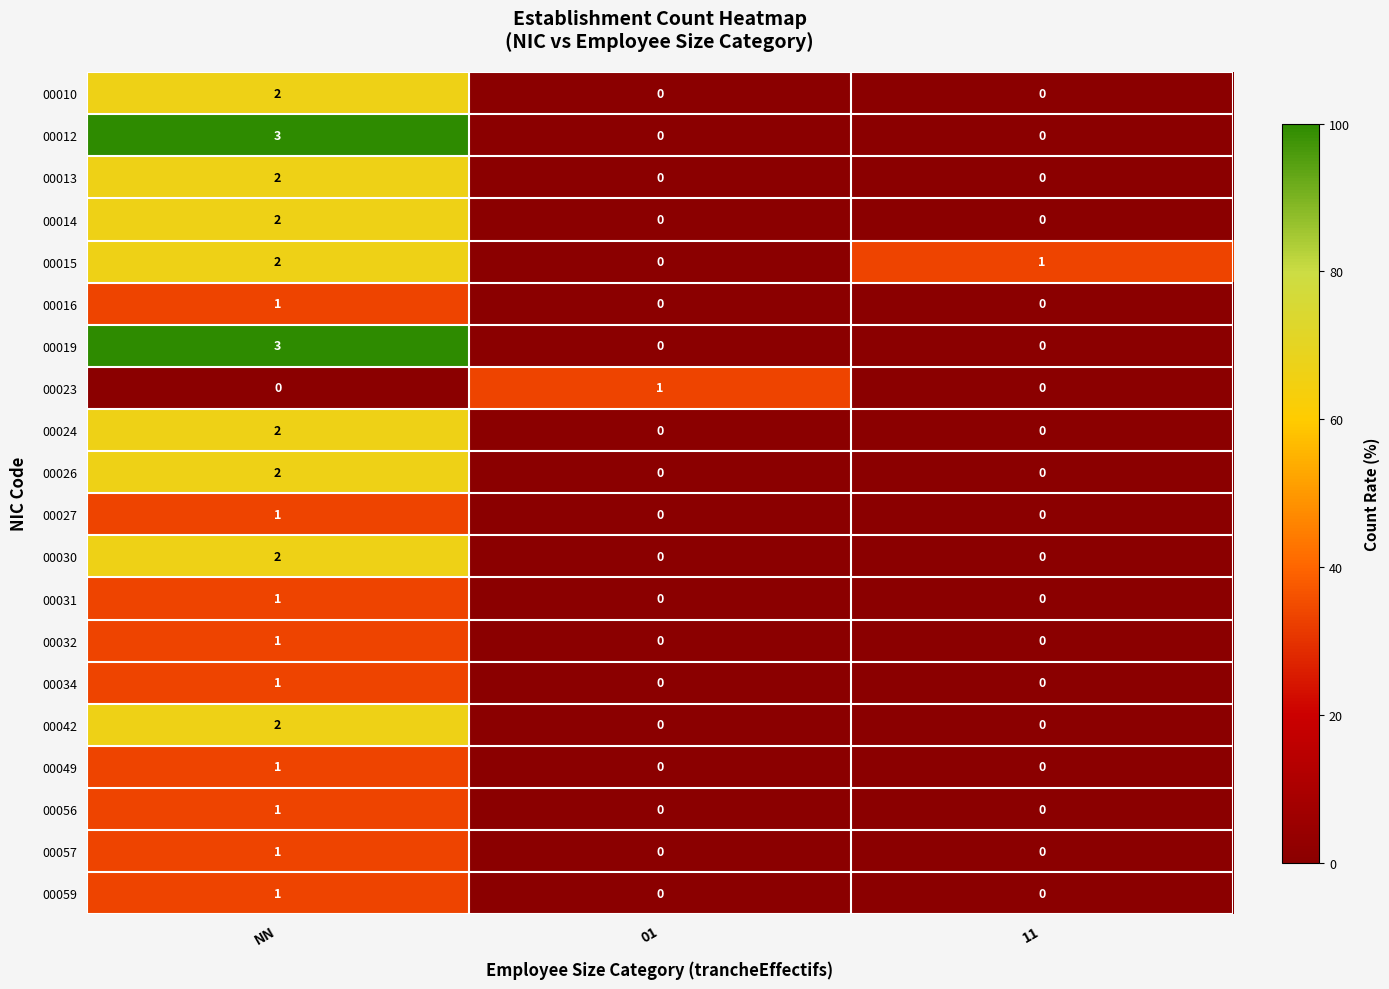

The 00032 series shows 1 at NN. True or false?

True